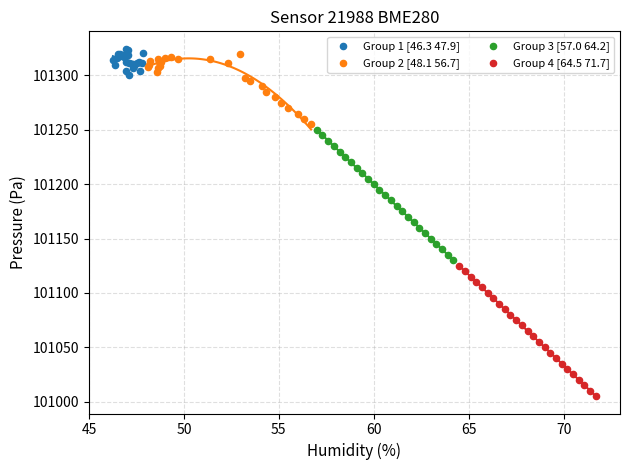

Which series contains the lowest Y value?

Group 4 [64.5 71.7]